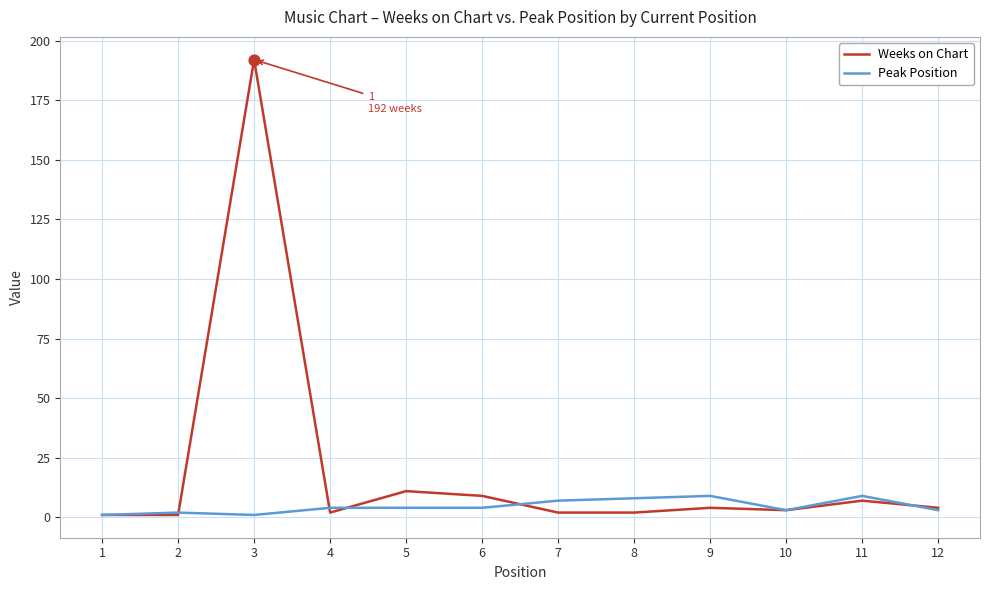

Between 3 and 4, which series saw the biggest shift?

Weeks on Chart